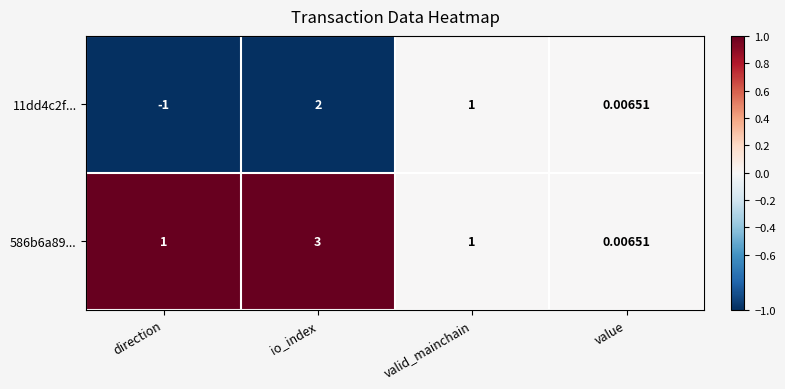

At which category is the sum across all series the highest?

io_index